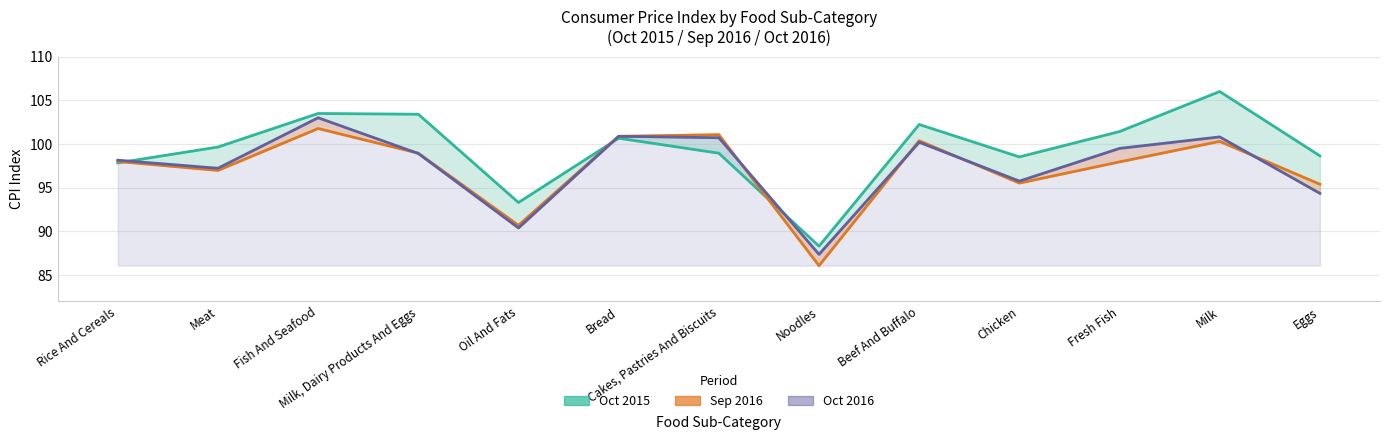

Is it true that Oct 2016 line equals 98.2 at Rice And Cereals?

True